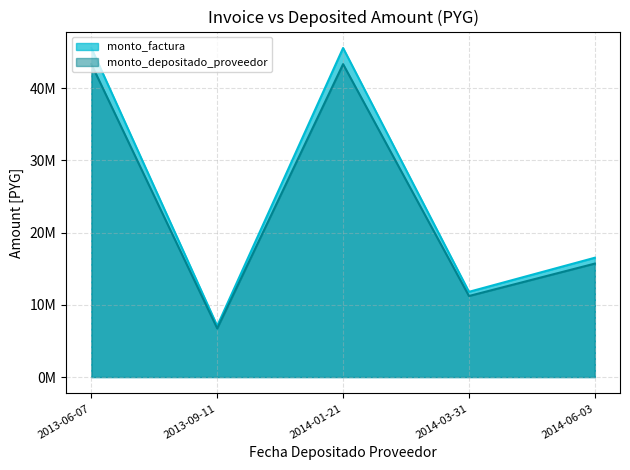

True or false: monto_factura and monto_depositado_proveedor intersect in this chart.

False